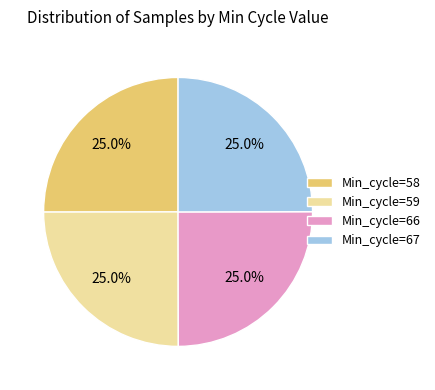

Is it true that Min_cycle=66 is 25% of the pie?

True